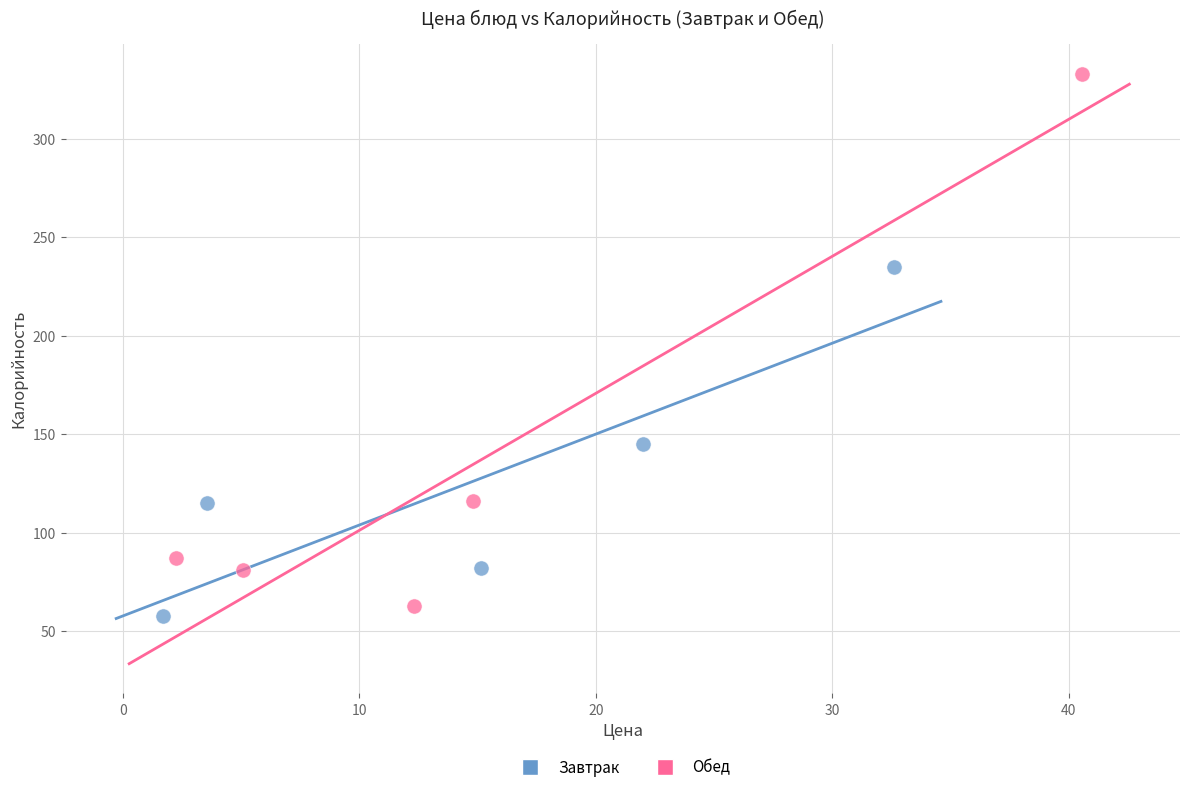

Which series has the largest Y range (max minus min)?

Обед